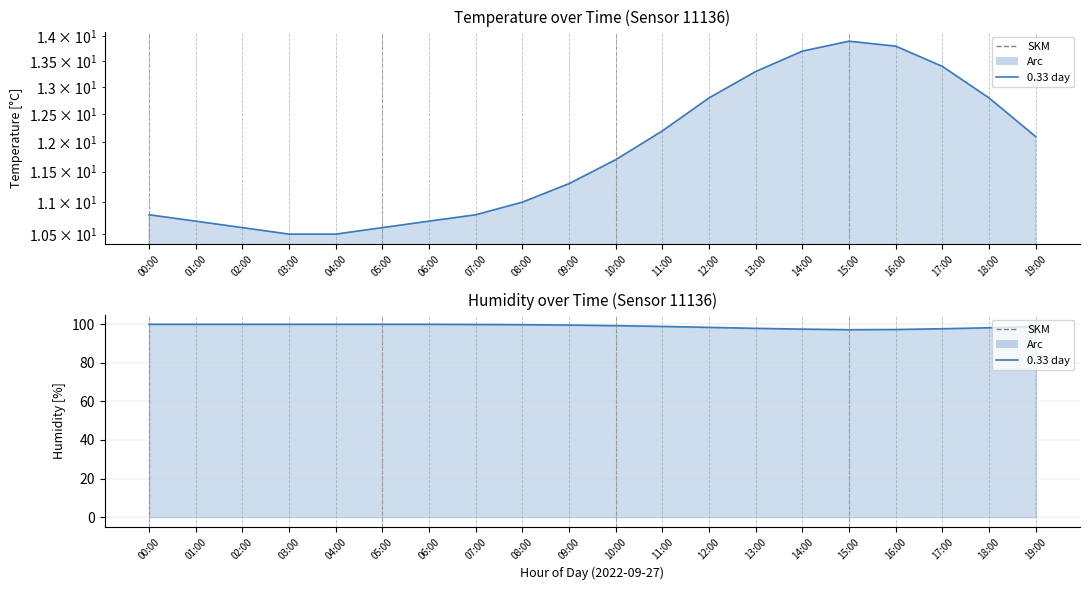

What is the greatest value displayed?

99.9